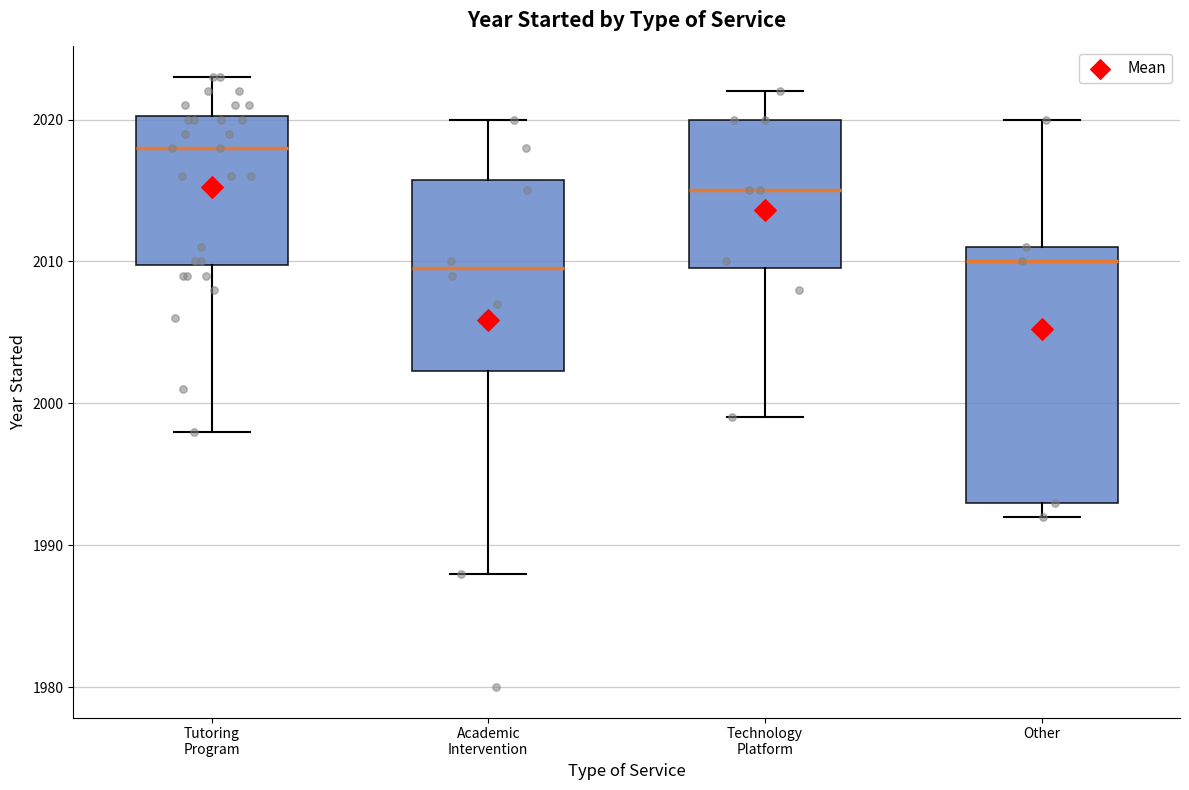

Comparing the boxes themselves (not the whiskers), which one is the tallest?

Other